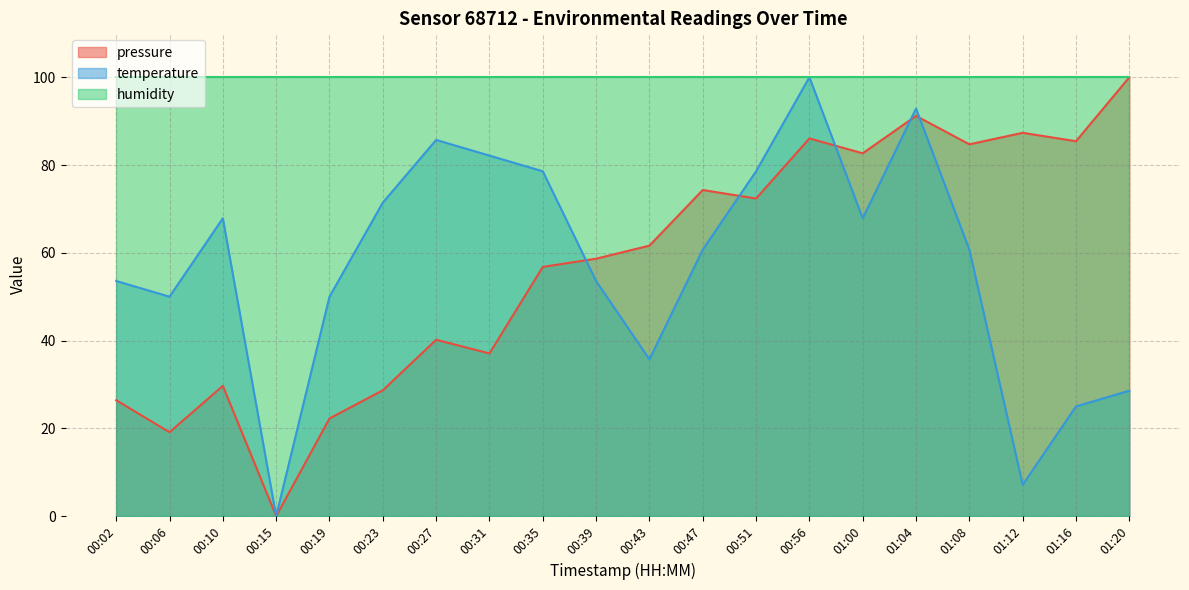

At 00:39, list the series in order from largest to smallest.

humidity, pressure, temperature